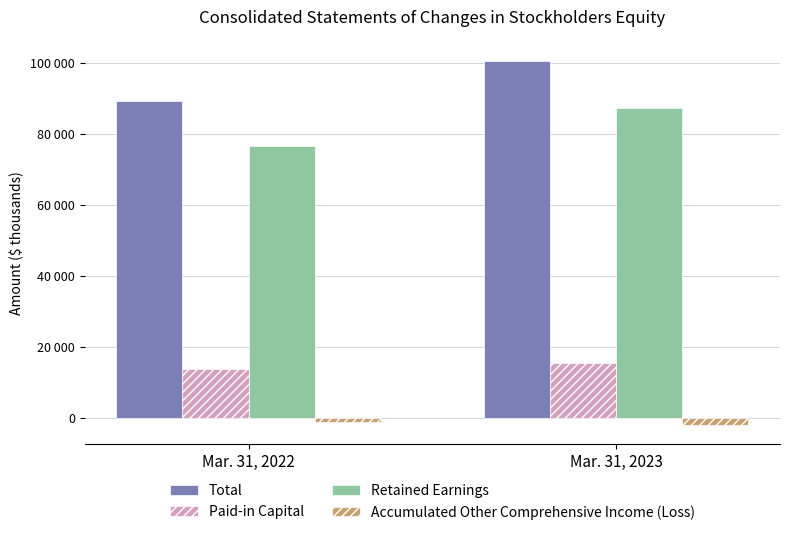

Are the bars grouped side by side (vs. stacked)?

Yes